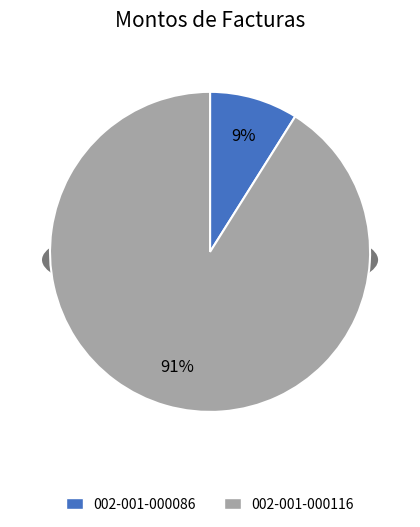

Combined, do 002-001-000116 and 002-001-000086 account for over 50%?

Yes